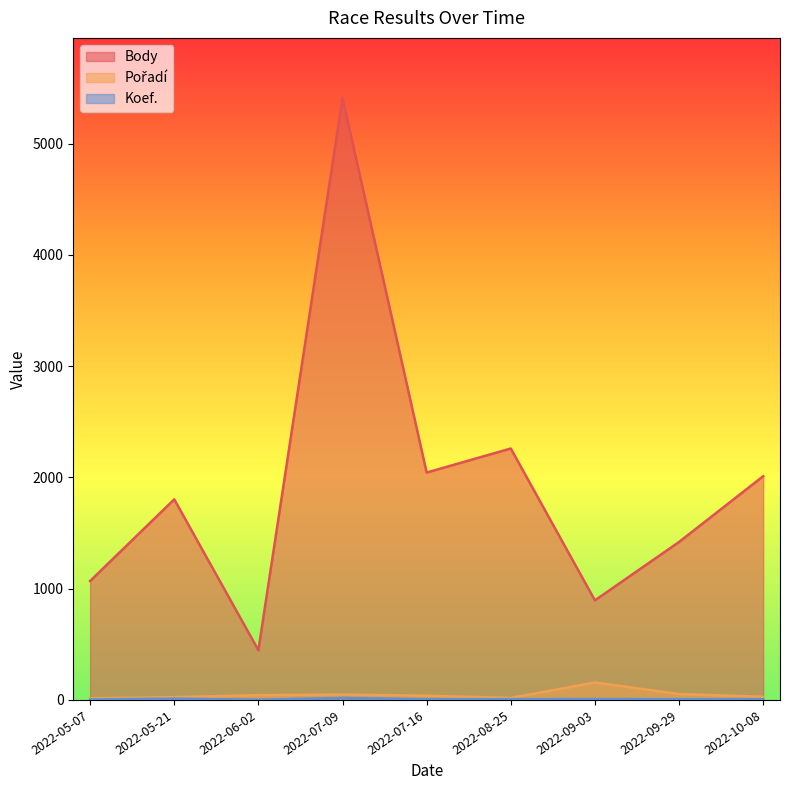

Which category has the highest value in the Body series?

2022-07-09